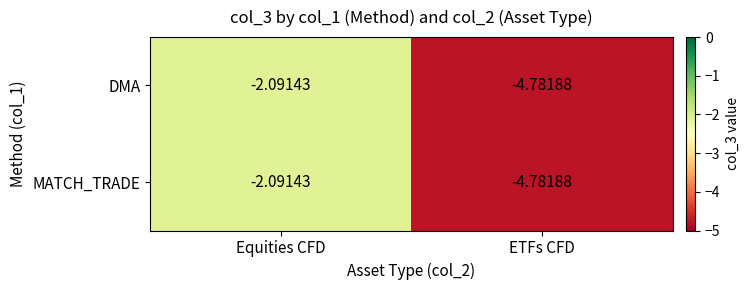

Where is DMA nearest to the value -3?

Equities CFD